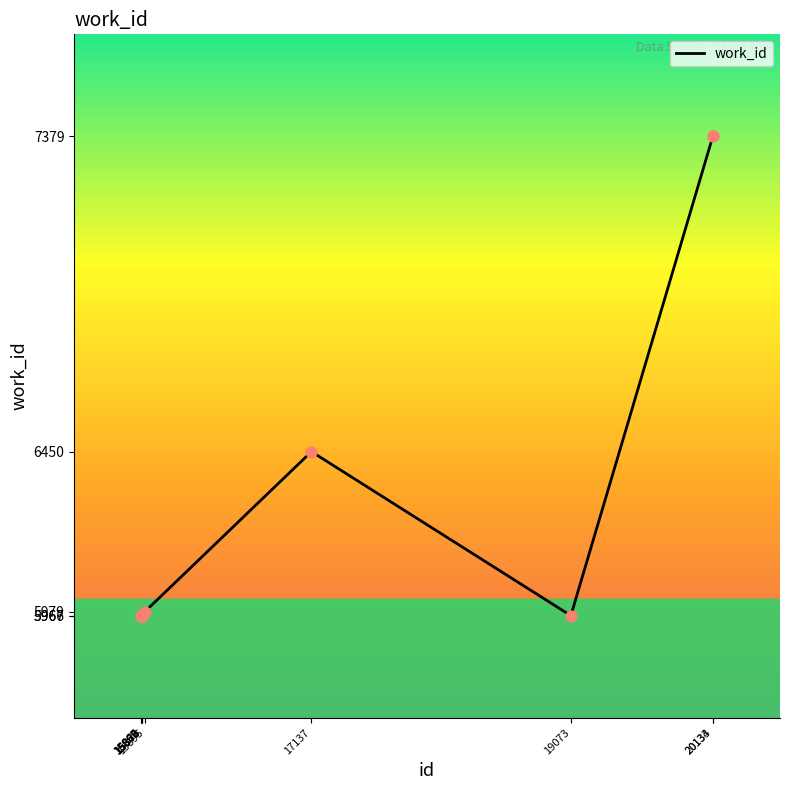

What is the change in value from 15895 to 20133?

+1400